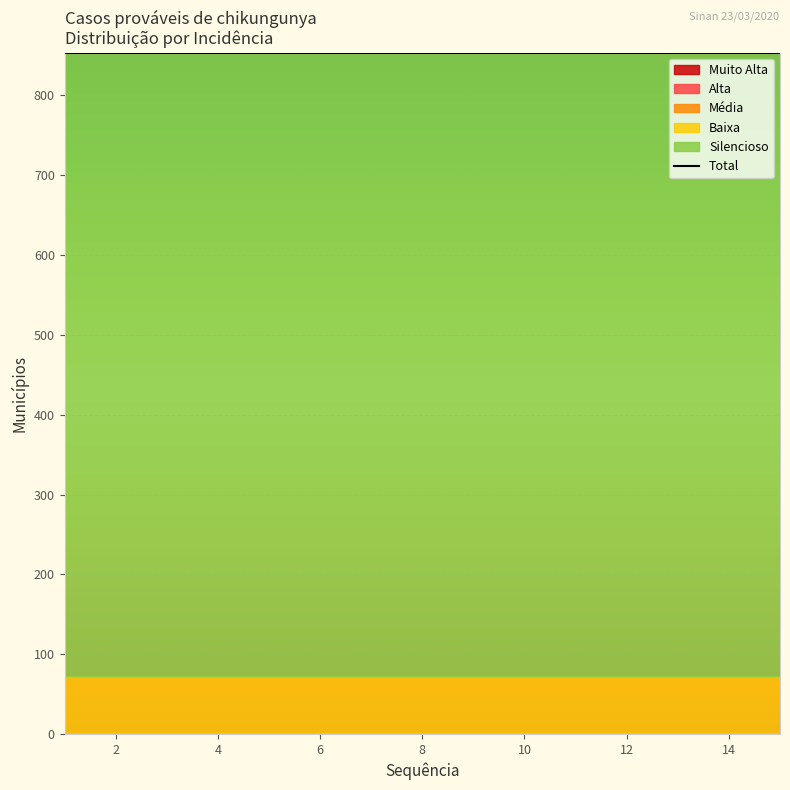

What is the total value across all series at 15?

853